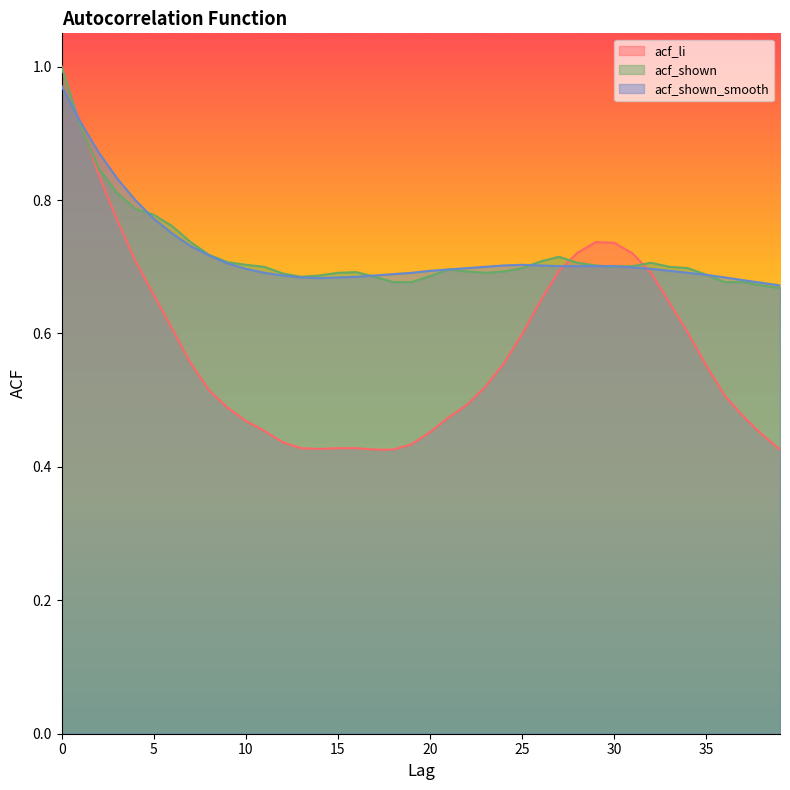

Reading left to right, what are all the values shown in this chart?

acf_li: 1.0	0.9	0.8	0.8	0.7	0.7	0.6	0.6	0.5	0.5	0.5	0.5	0.4	0.4	0.4	0.4	0.4	0.4	0.4	0.4	0.5	0.5	0.5	0.5	0.6	0.6	0.6	0.7	0.7	0.7	0.7	0.7	0.7	0.6	0.6	0.6	0.5	0.5	0.4	0.4
acf_shown: 1.0	0.9	0.8	0.8	0.8	0.8	0.8	0.7	0.7	0.7	0.7	0.7	0.7	0.7	0.7	0.7	0.7	0.7	0.7	0.7	0.7	0.7	0.7	0.7	0.7	0.7	0.7	0.7	0.7	0.7	0.7	0.7	0.7	0.7	0.7	0.7	0.7	0.7	0.7	0.7
acf_shown_smooth: 1.0	0.9	0.9	0.8	0.8	0.8	0.8	0.7	0.7	0.7	0.7	0.7	0.7	0.7	0.7	0.7	0.7	0.7	0.7	0.7	0.7	0.7	0.7	0.7	0.7	0.7	0.7	0.7	0.7	0.7	0.7	0.7	0.7	0.7	0.7	0.7	0.7	0.7	0.7	0.7